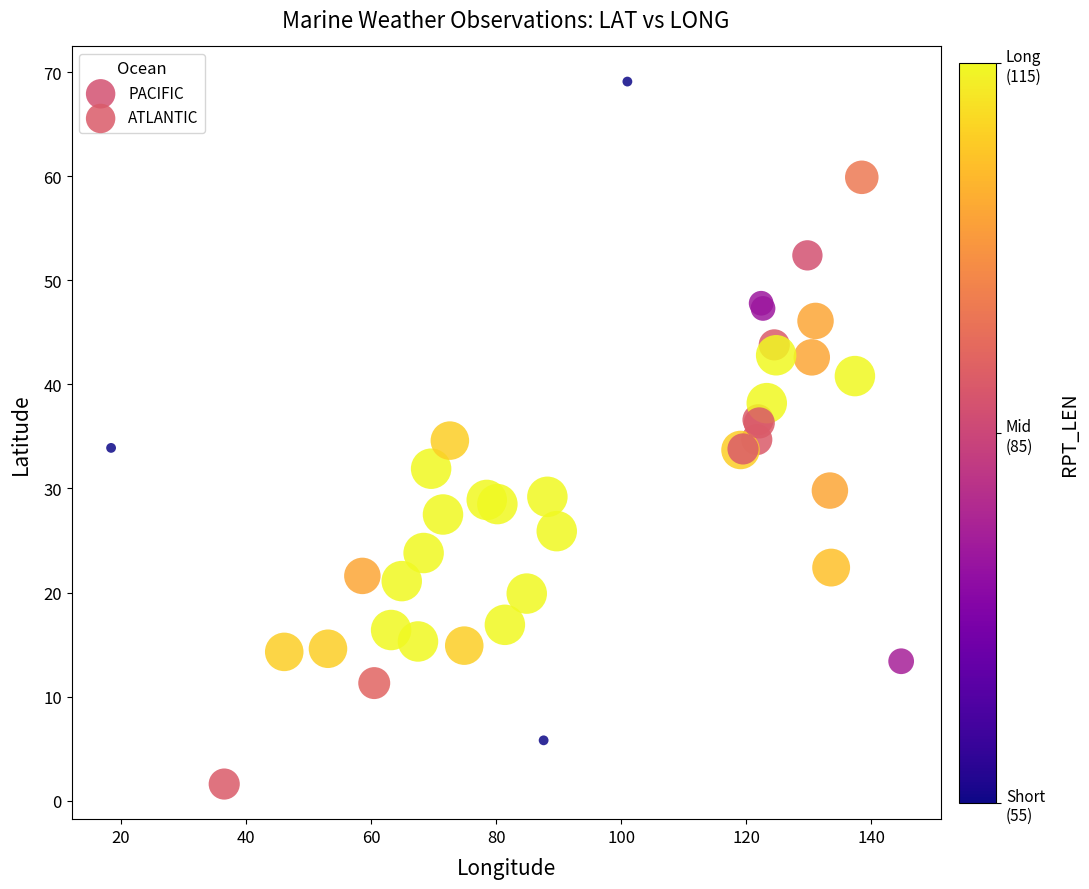

Which series has the largest Y range (max minus min)?

PACIFIC